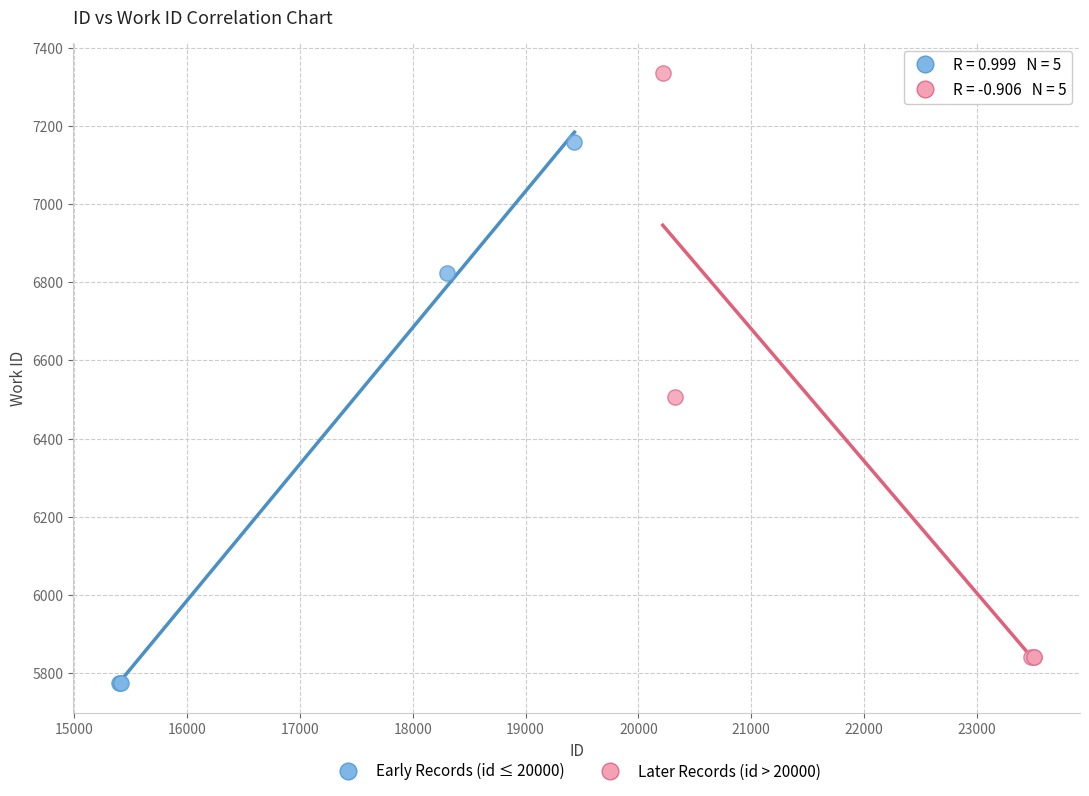

What are all the series names shown in the legend?

Early Records (id ≤ 20000), Later Records (id > 20000)